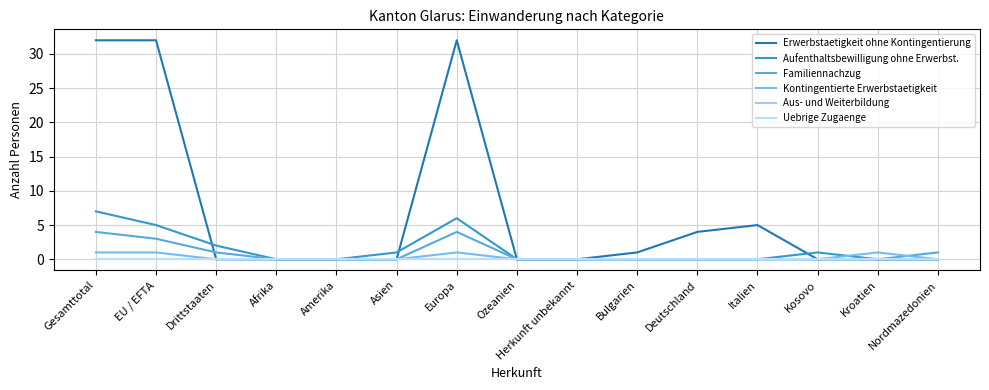

How many lines are shown in the chart?

6